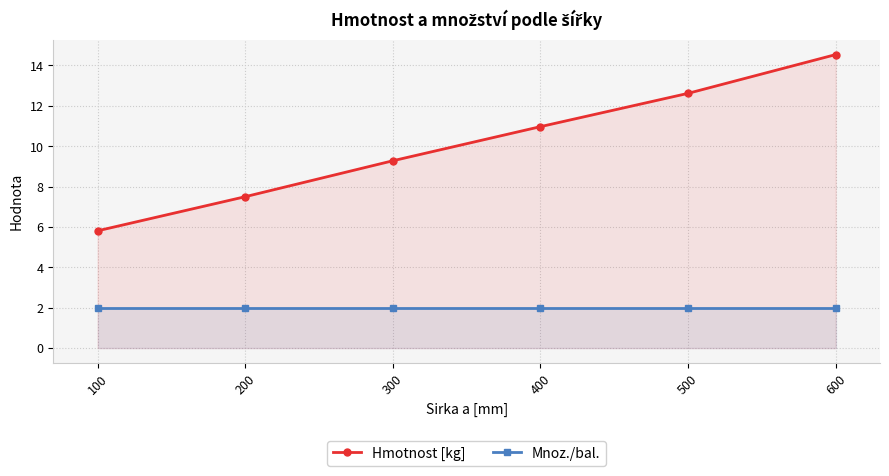

At which category is the sum across all series the highest?

600